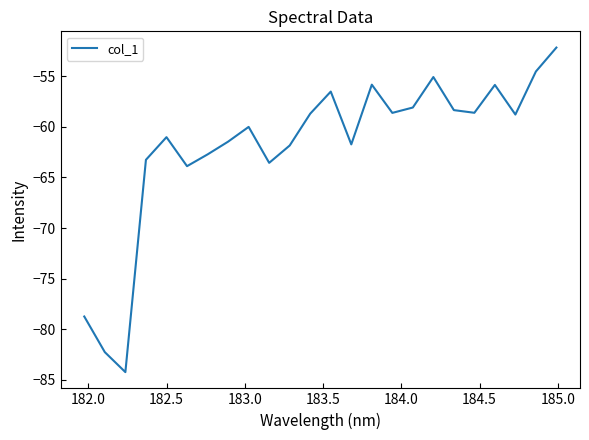

What is the maximum value shown in the chart?

-52.2